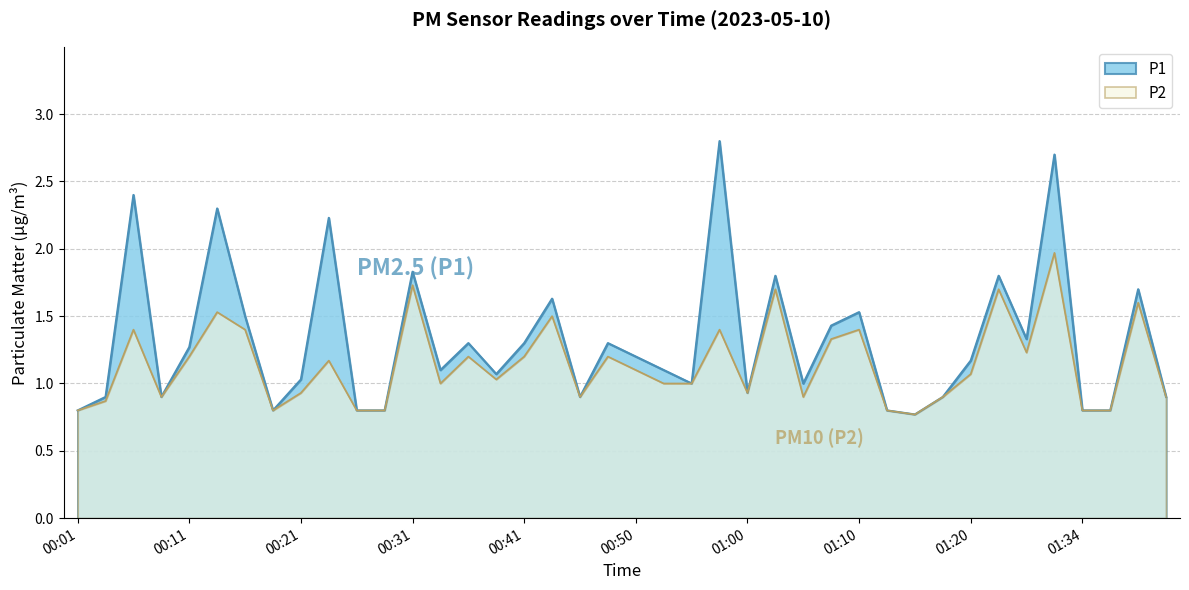

Which has a higher value, 01:13 or 00:50?

00:50